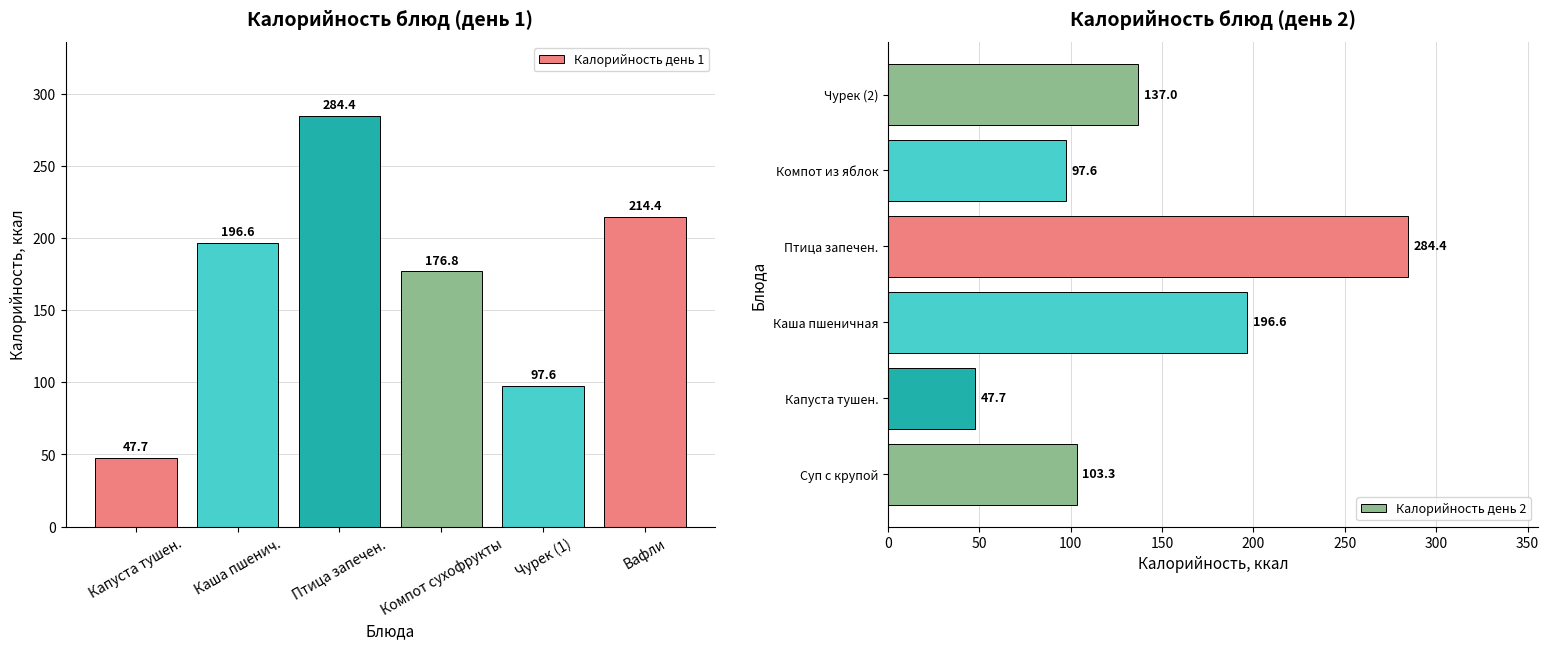

How many data points in Калорийность день 1 are above 196?

3